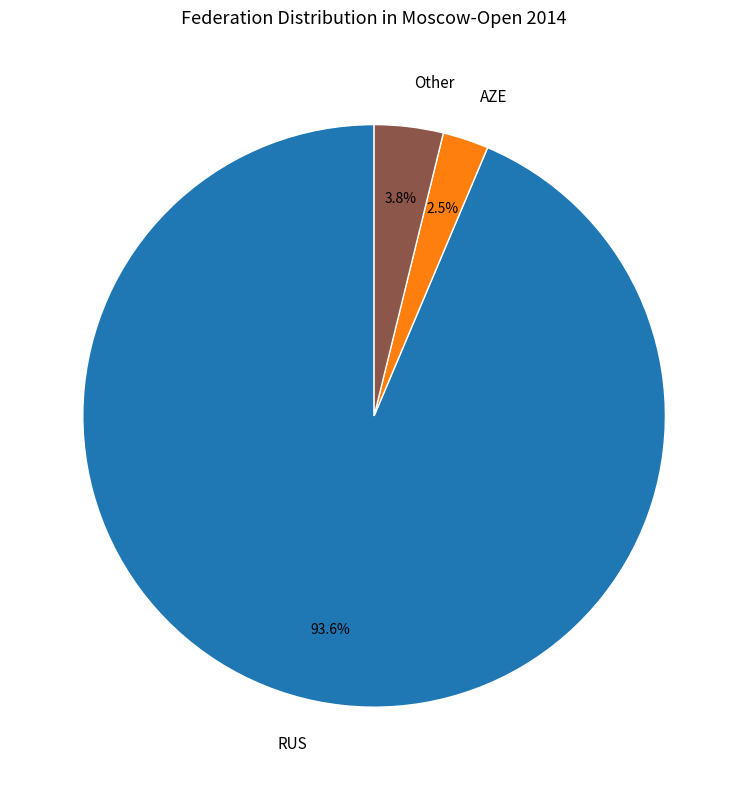

To the nearest percent, what percentage of the pie is RUS?

94%